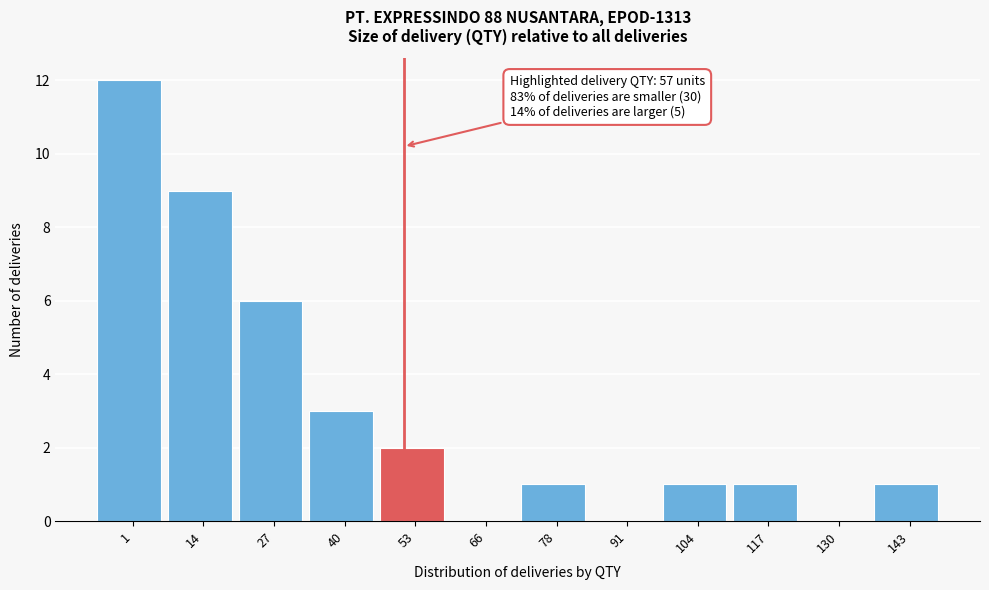

Reading right to left, extract all data points from this chart.

143=1	130=0	117=1	104=1	91=0	78=1	66=0	53=2	40=3	27=6	14=9	1=12